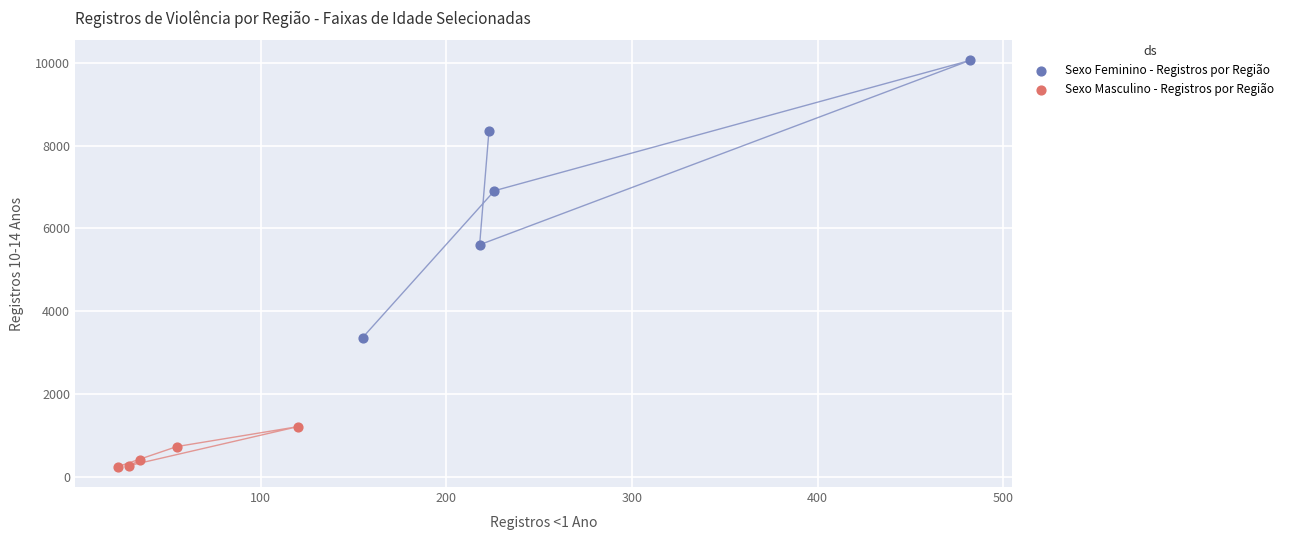

Which series reaches the minimum Y coordinate?

Sexo Masculino - Registros por Região